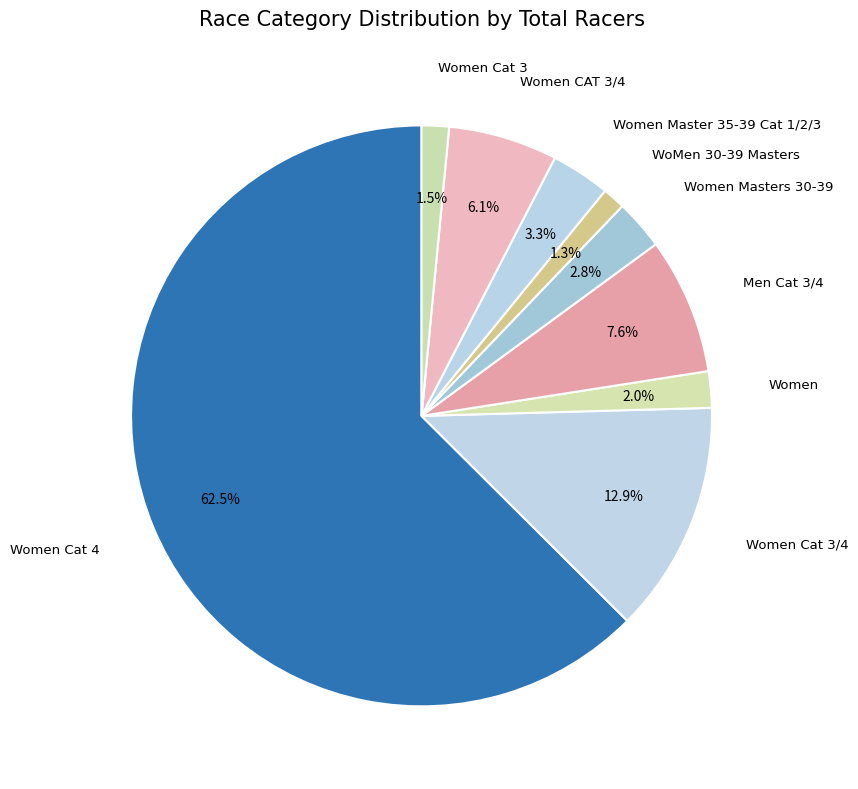

Rank the categories by value from lowest to highest.

WoMen 30-39 Masters, Women Cat 3, Women, Women Masters 30-39, Women Master 35-39 Cat 1/2/3, Women CAT 3/4, Men Cat 3/4, Women Cat 3/4, Women Cat 4